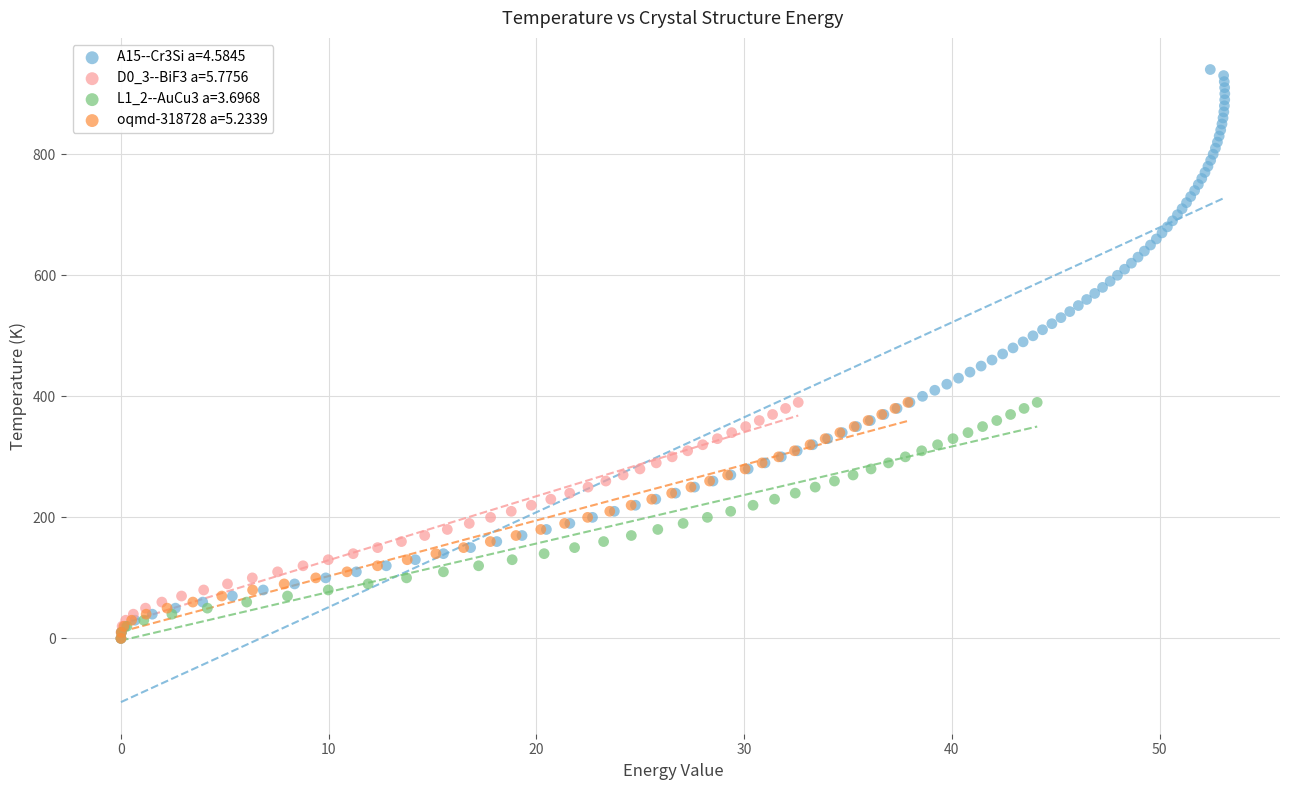

Which series contains the highest Y value?

A15--Cr3Si a=4.5845